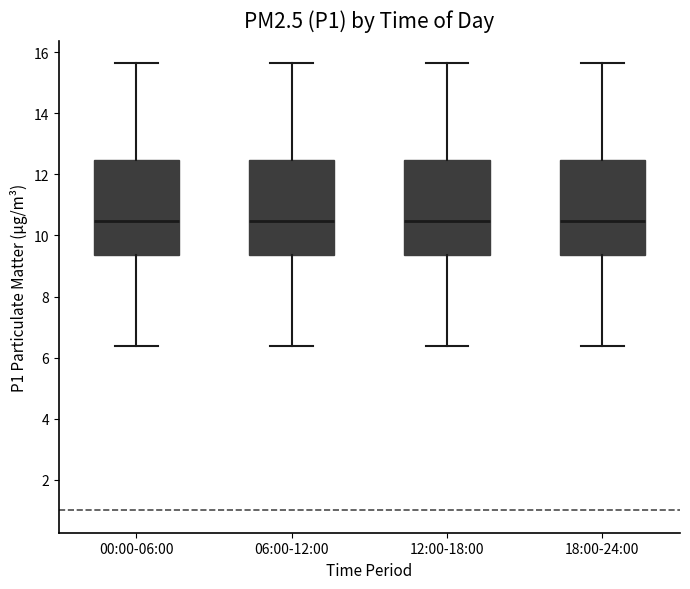

Reading left to right, transcribe this box plot: for each box, give where its median line is, the range the box spans, and where its two whiskers end, as read against the y-axis. The values are not printed on the chart, so give them approximately, as read against the axis.

00:00-06:00: median 10.4, box 9.4 to 12.4, whiskers 6.4 to 15.6
06:00-12:00: median 10.4, box 9.4 to 12.4, whiskers 6.4 to 15.6
12:00-18:00: median 10.4, box 9.4 to 12.4, whiskers 6.4 to 15.6
18:00-24:00: median 10.4, box 9.4 to 12.4, whiskers 6.4 to 15.6